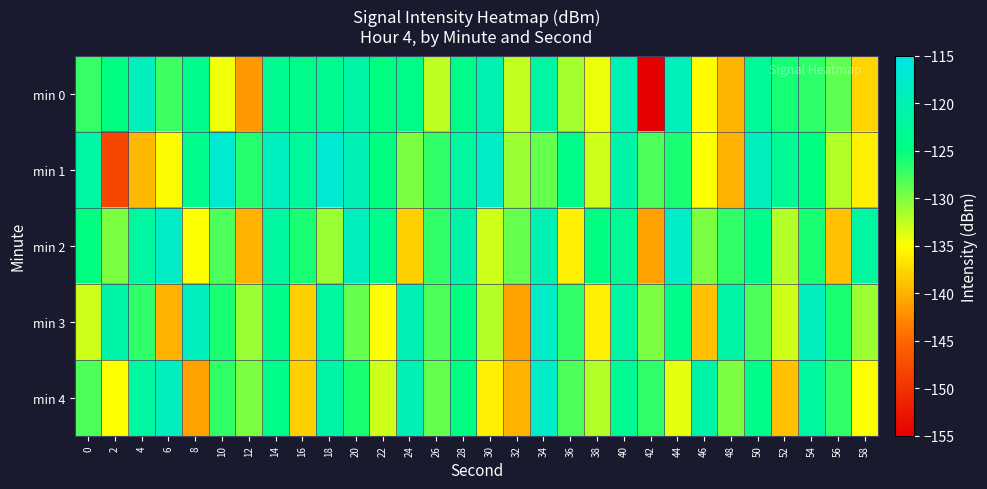

How many categories are shown in the chart?

30